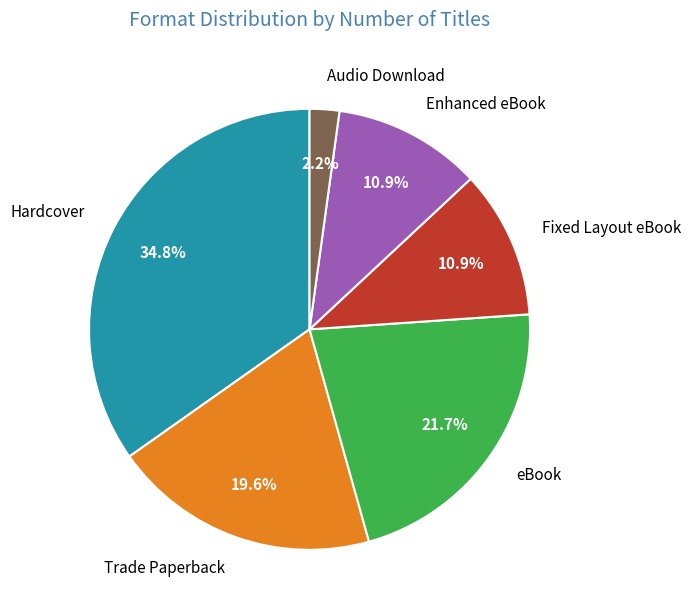

Which slice is the smallest?

Audio Download